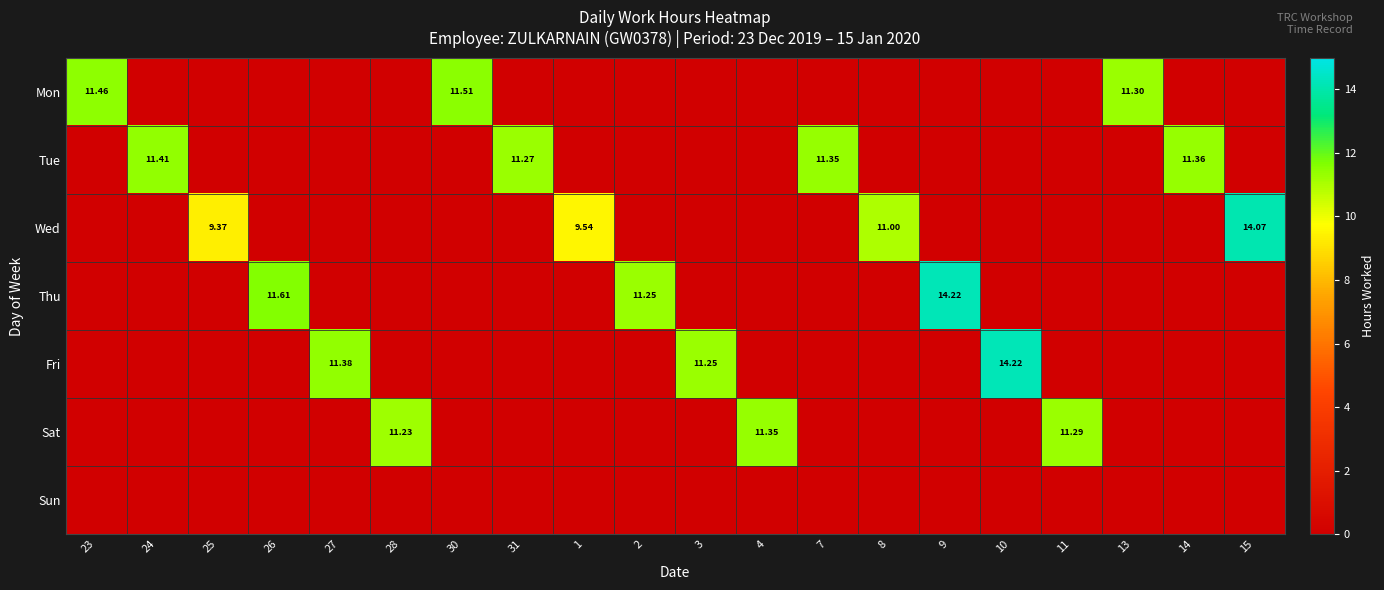

Rank the series by their maximum value, from lowest to highest.

Sun, Sat, Tue, Mon, Wed, Thu, Fri